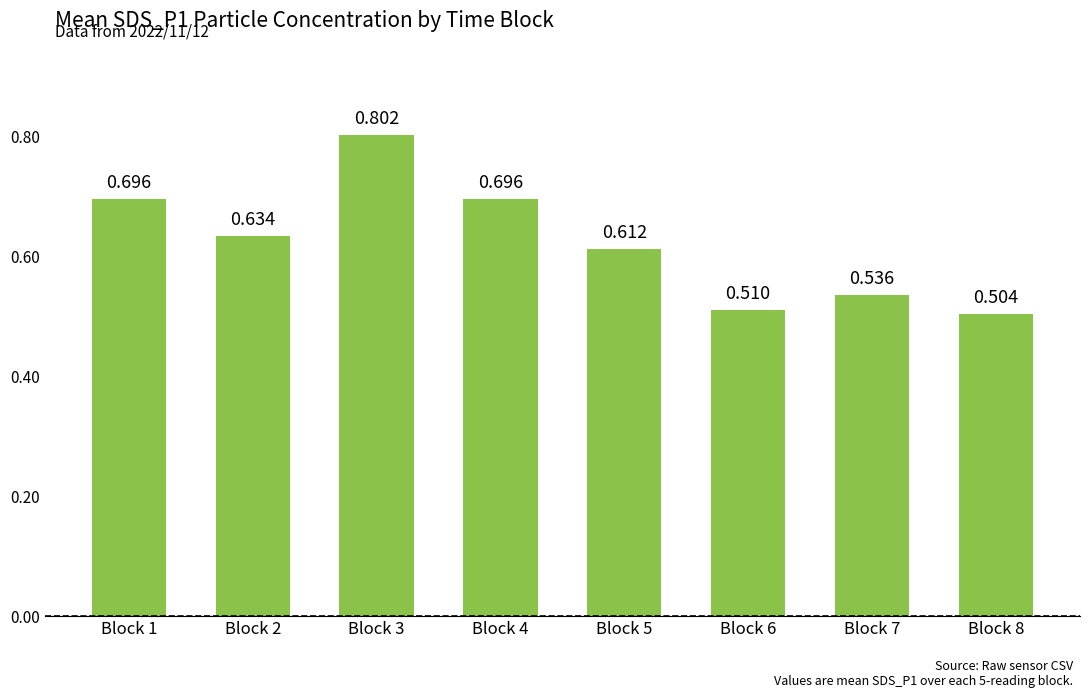

What is the sum of the values at Block 8 and Block 4?

1.2